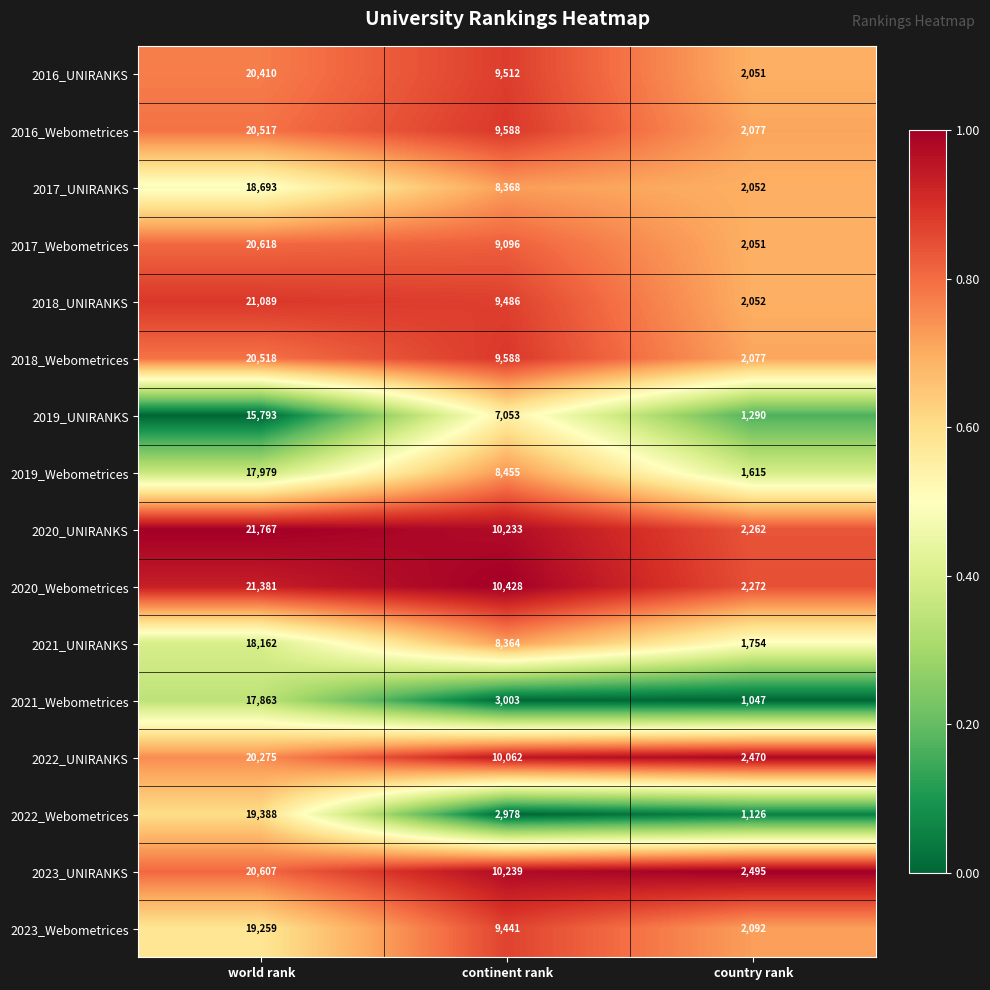

Which series changed the most between world rank and continent rank?

2022_Webometrices